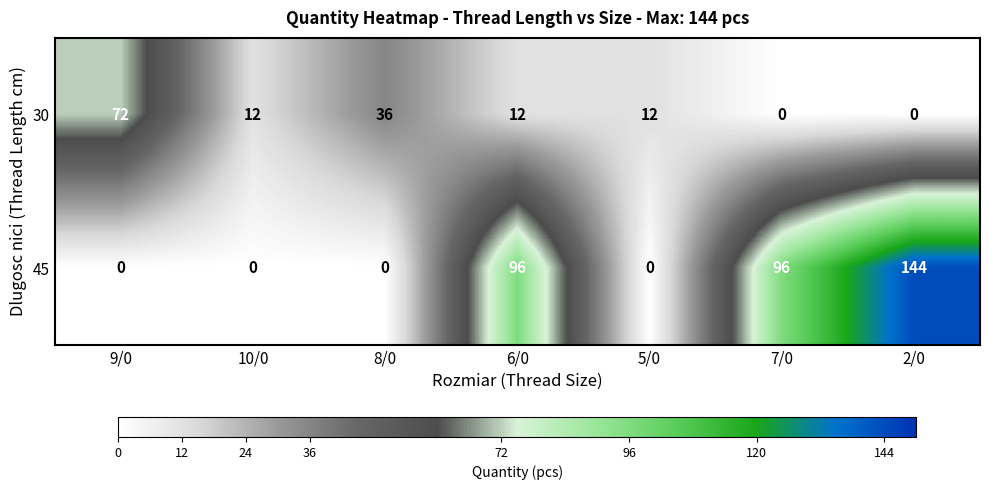

Reading left to right, what are all the values shown in this chart?

30: 72	12	36	12	12	0	0
45: 0	0	0	96	0	96	144